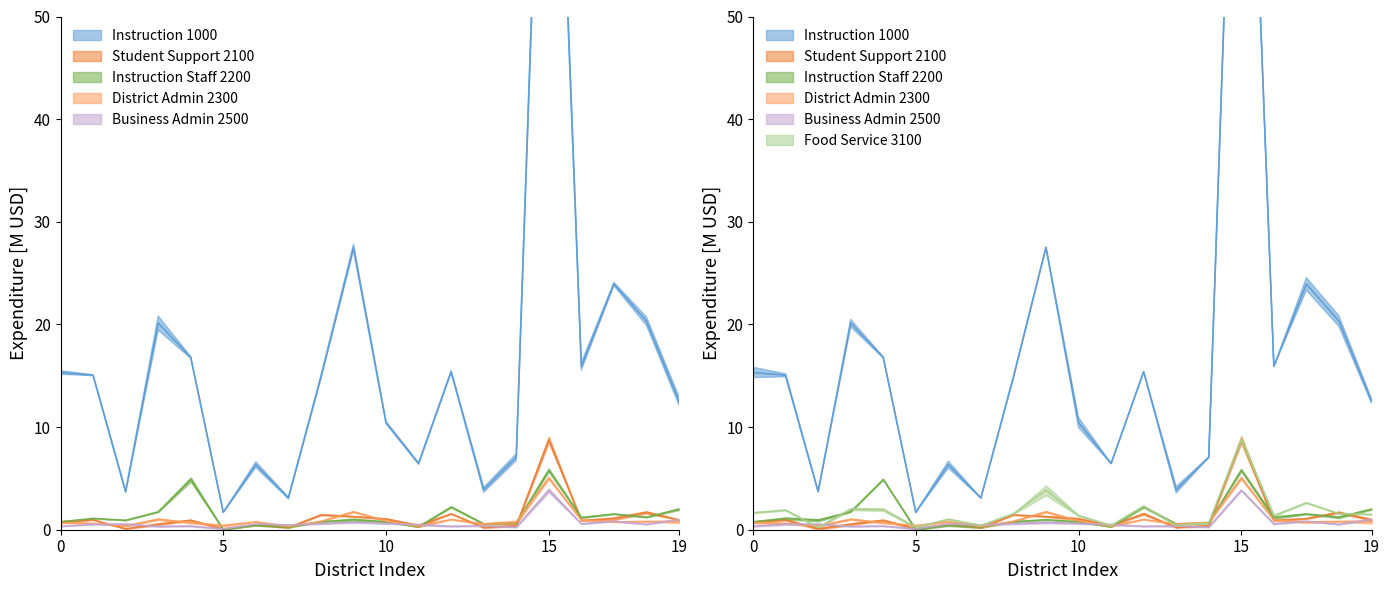

The value of Instruction Staff 2200 at 19 is 1.3. True or false?

False